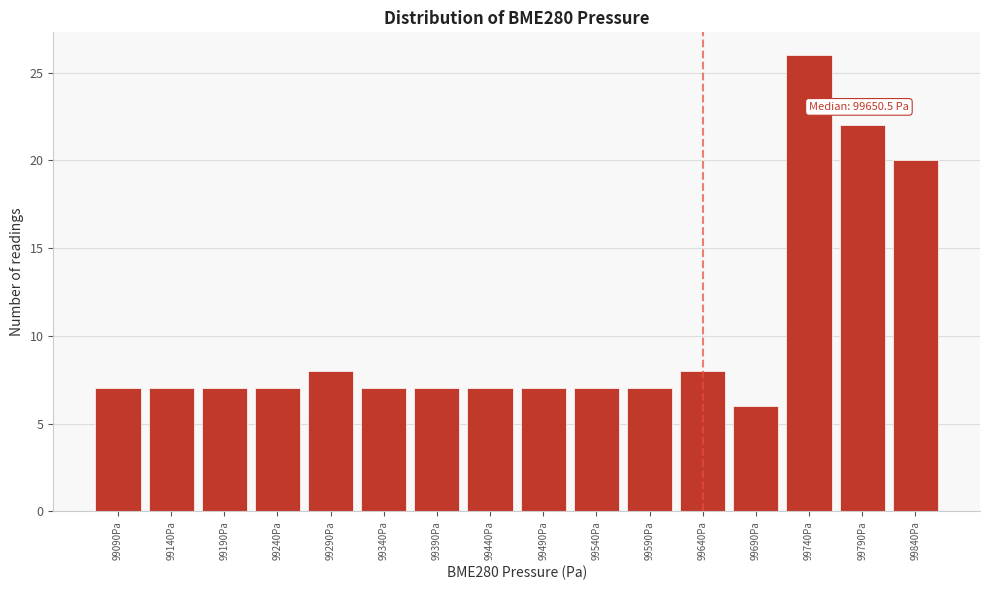

Reading left to right, what are all the values shown in this chart?

7	7	7	7	8	7	7	7	7	7	7	8	6	26	22	20